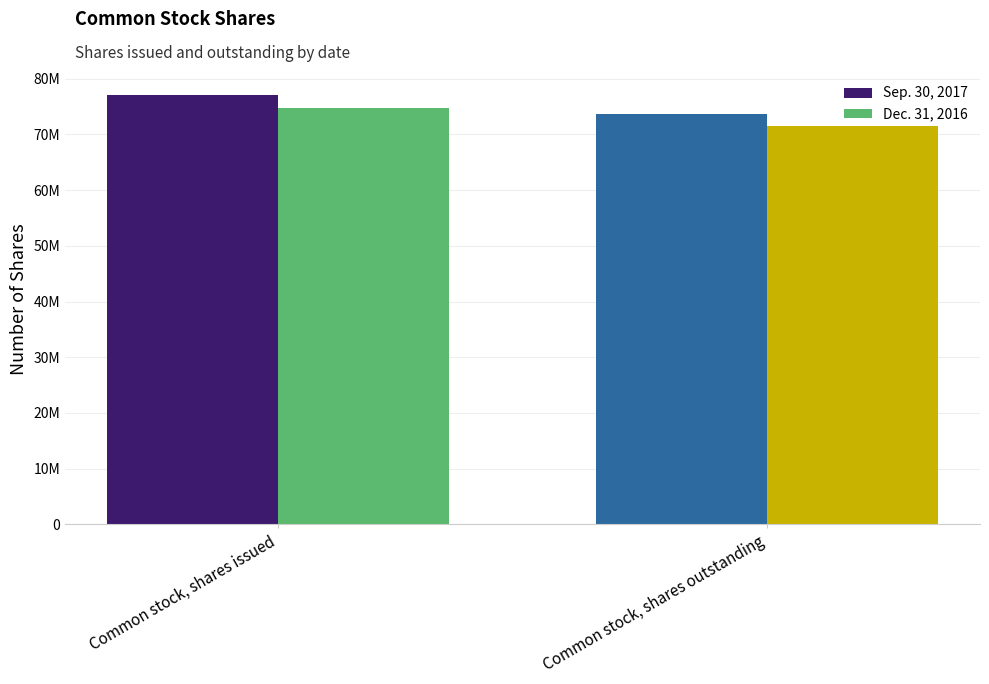

Does the chart contain any negative values?

No